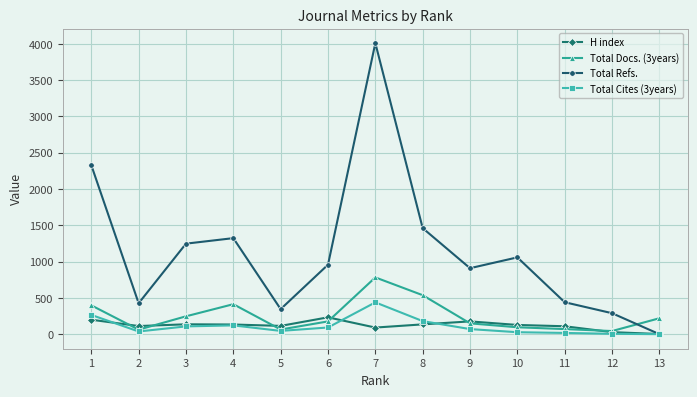

Which category has the highest value across all series?

7